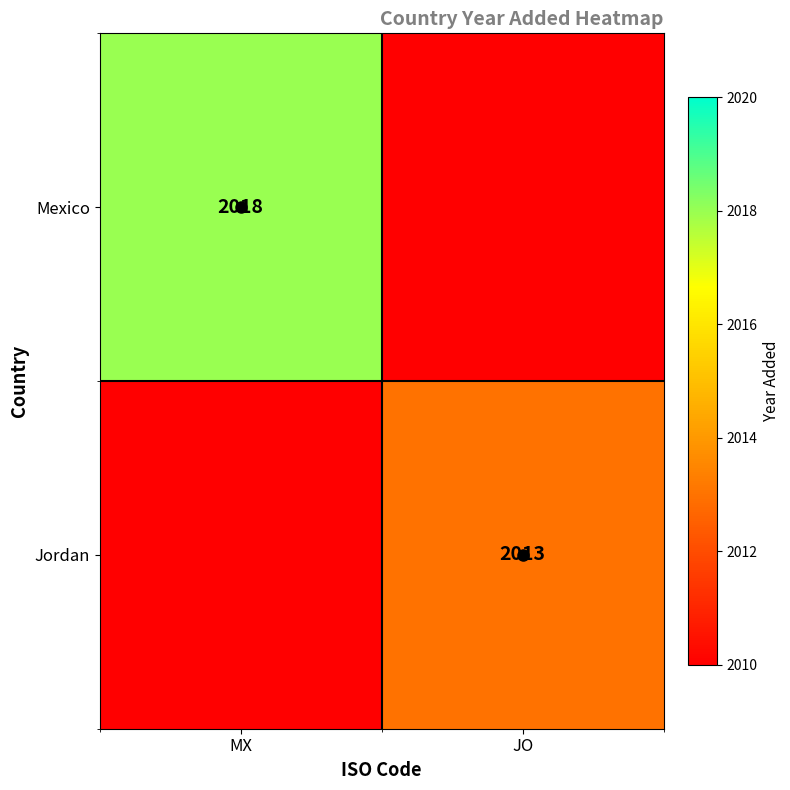

Is it true that Jordan equals 2013 at JO?

True